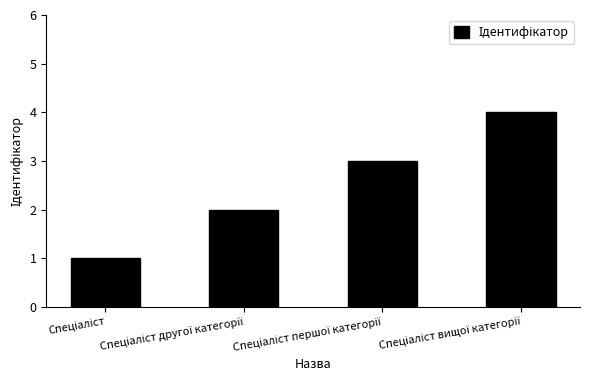

What is the value of the 2nd bar from the left?

2